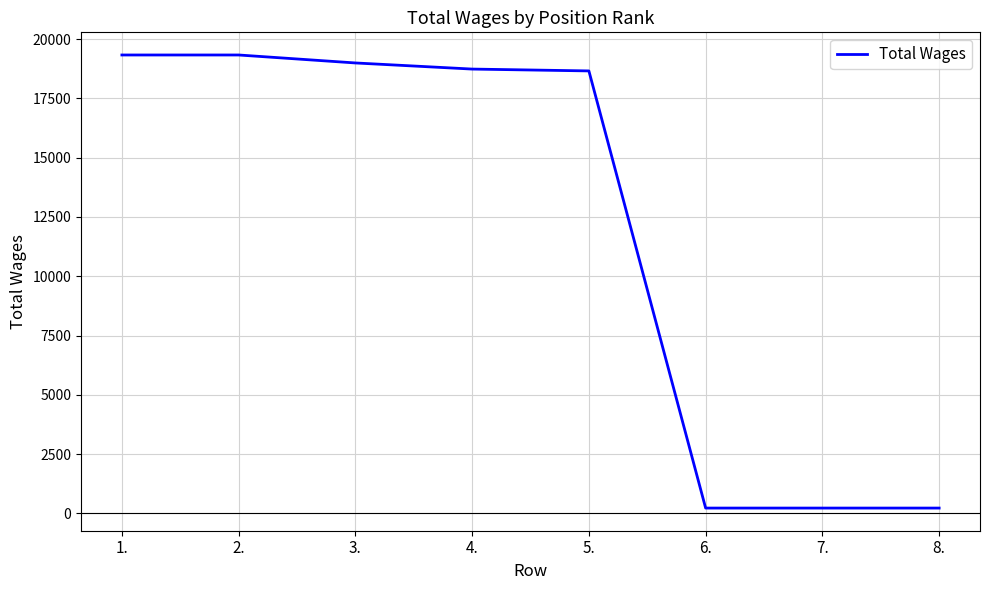

What is the greatest value displayed?

19332